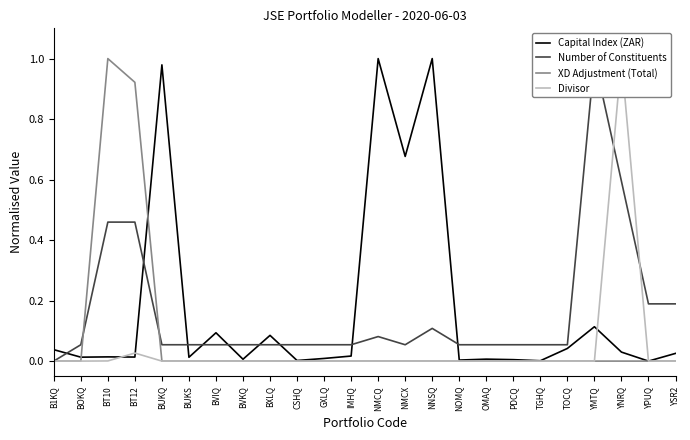

True or false: Divisor has a value of 1.0 at YNRQ.

True